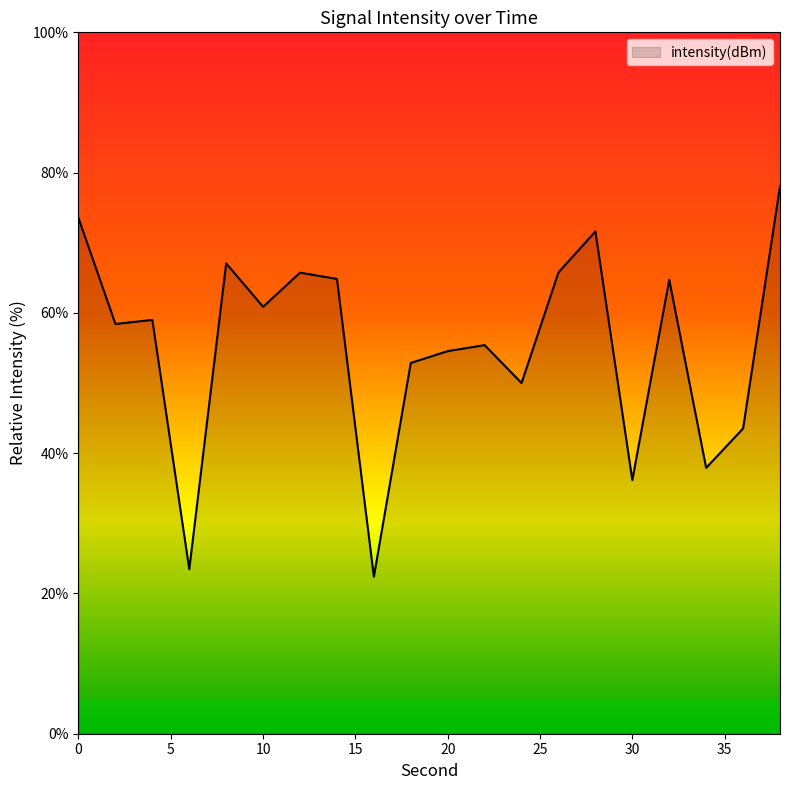

What is the smallest value displayed?

22.4